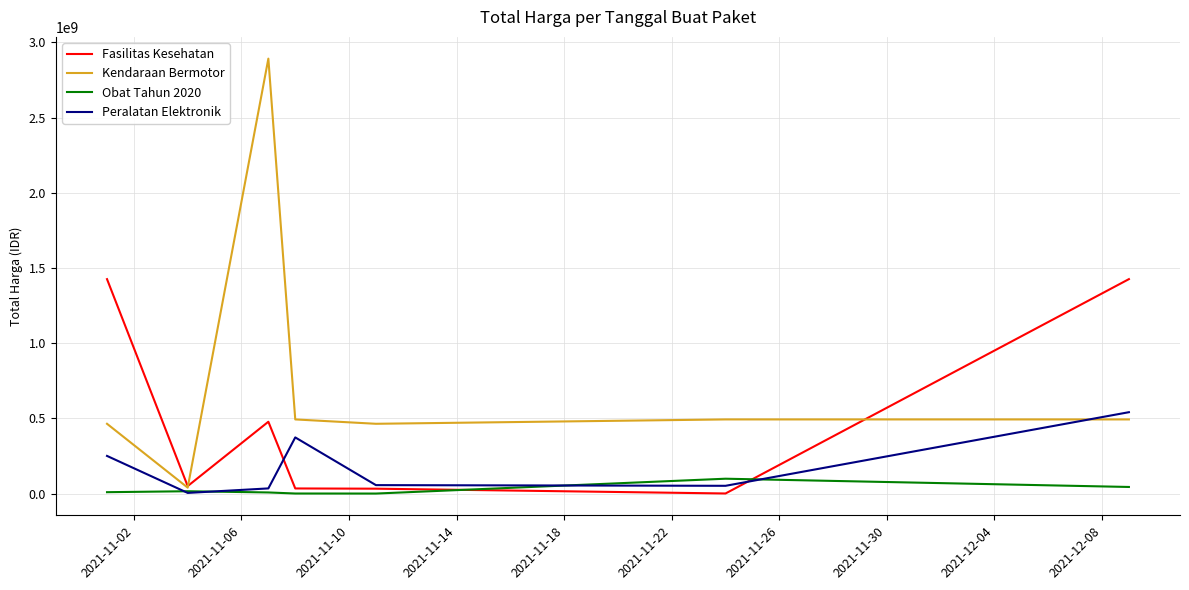

Rank the series by their maximum value, from highest to lowest.

Kendaraan Bermotor, Fasilitas Kesehatan, Peralatan Elektronik, Obat Tahun 2020